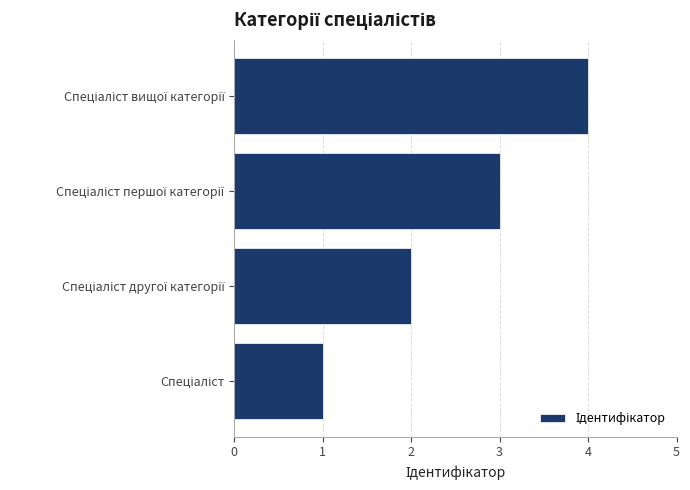

What is the greatest value displayed?

4